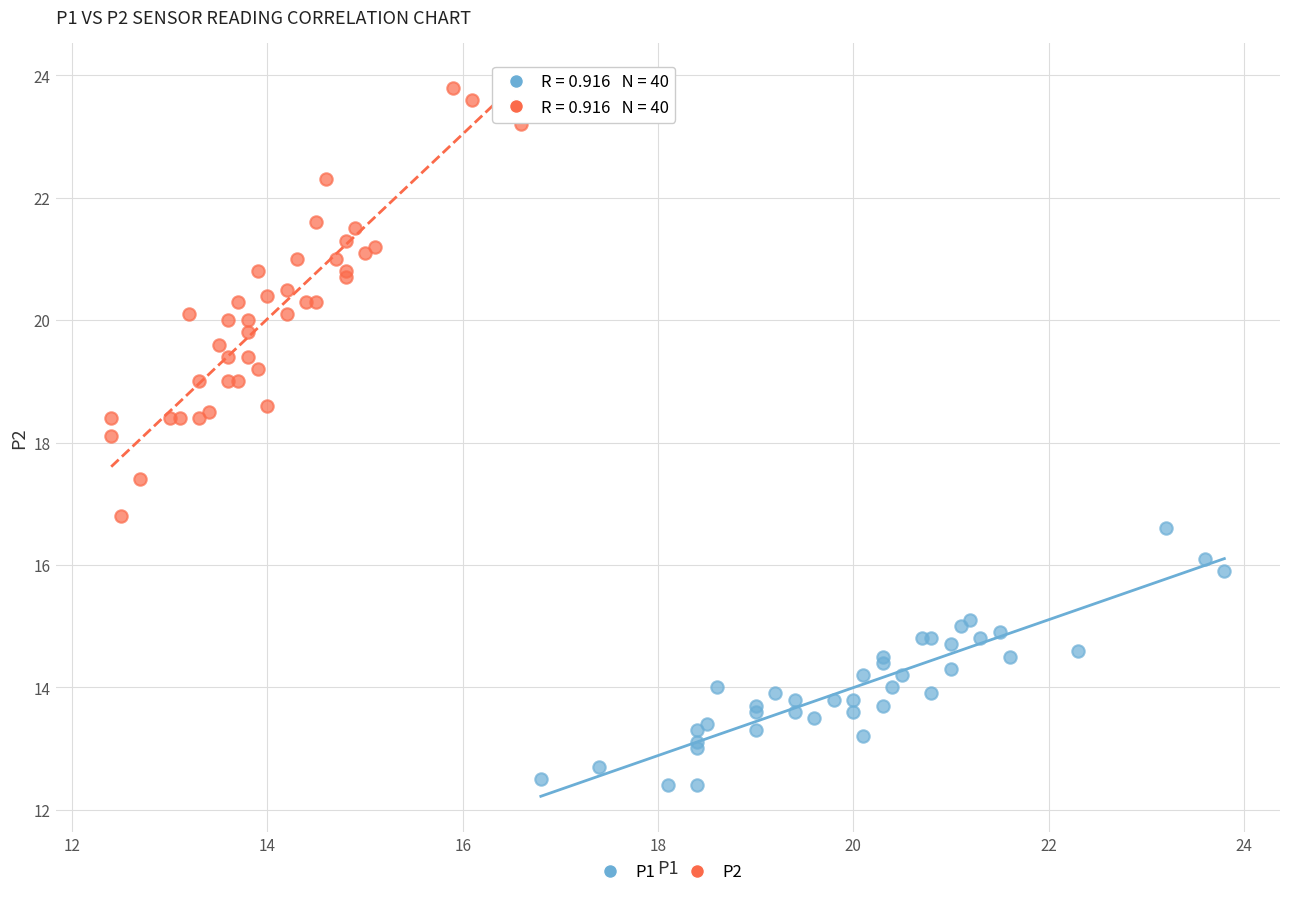

Which series contains the lowest Y value?

P1